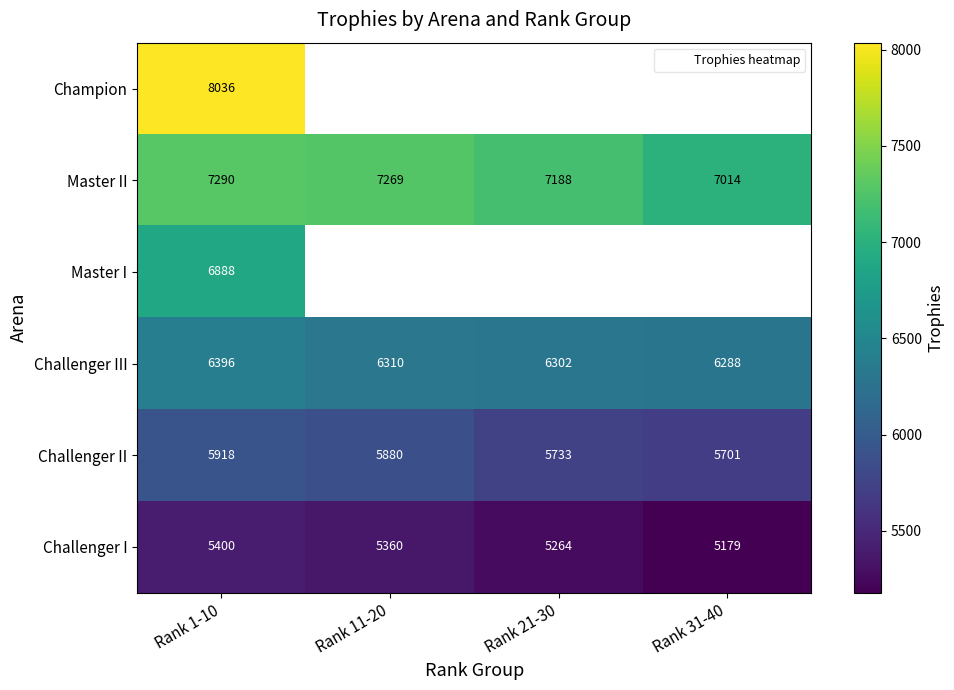

Is the value of Challenger I at Rank 11-20 greater than the value of Master II at Rank 1-10?

No